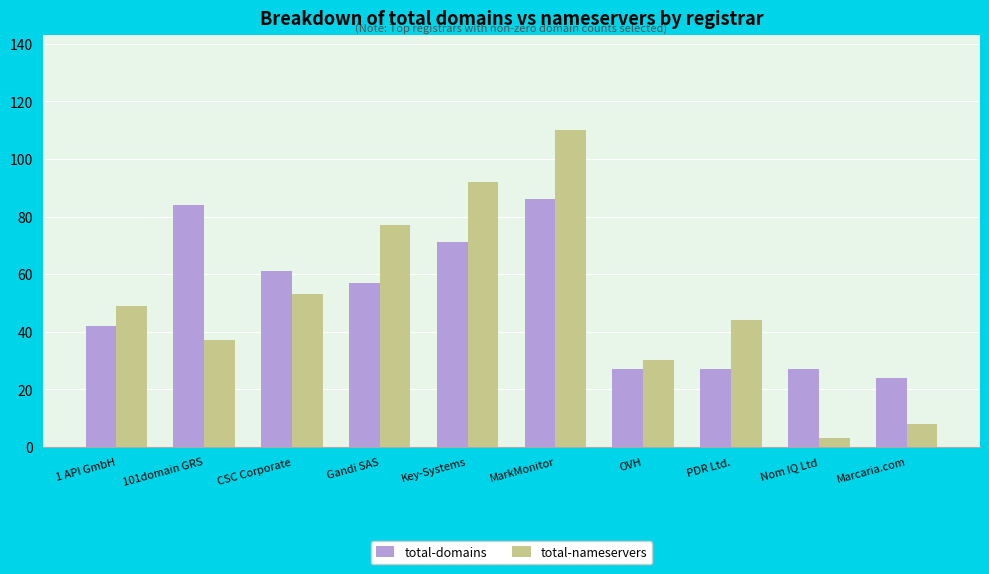

Are the bars horizontal?

No